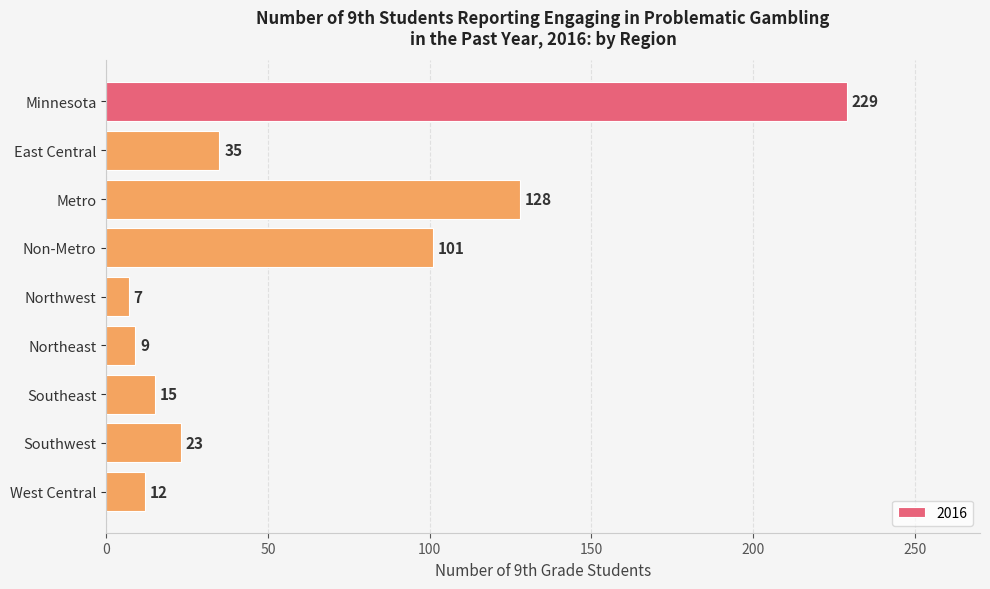

At which category does the chart reach its minimum across all series?

Northwest